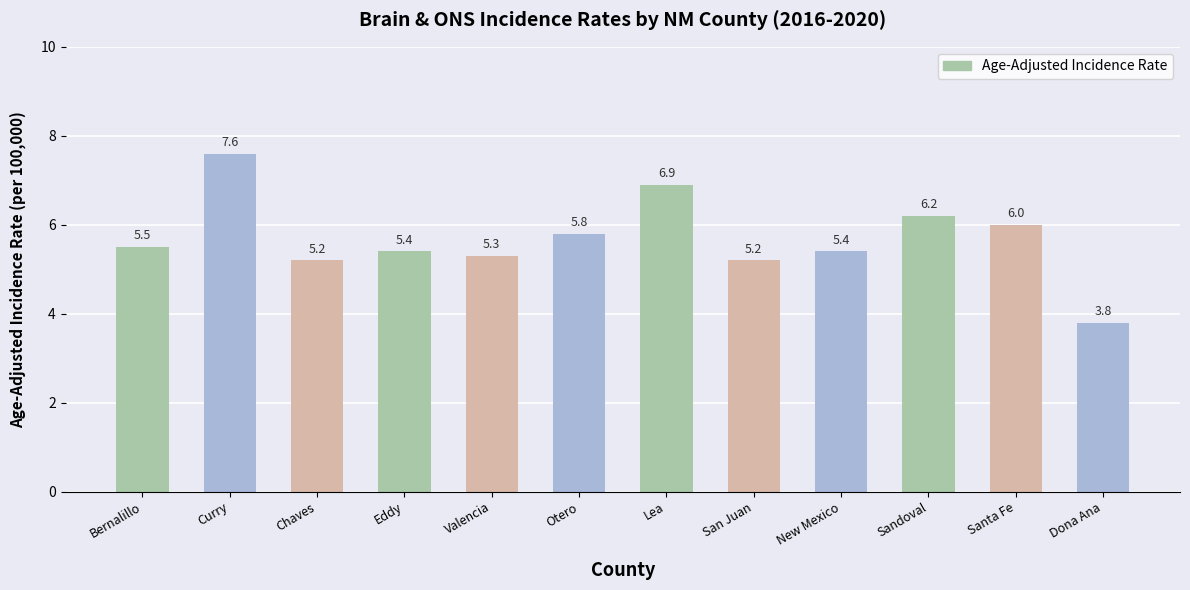

Read the value at Sandoval.

6.2